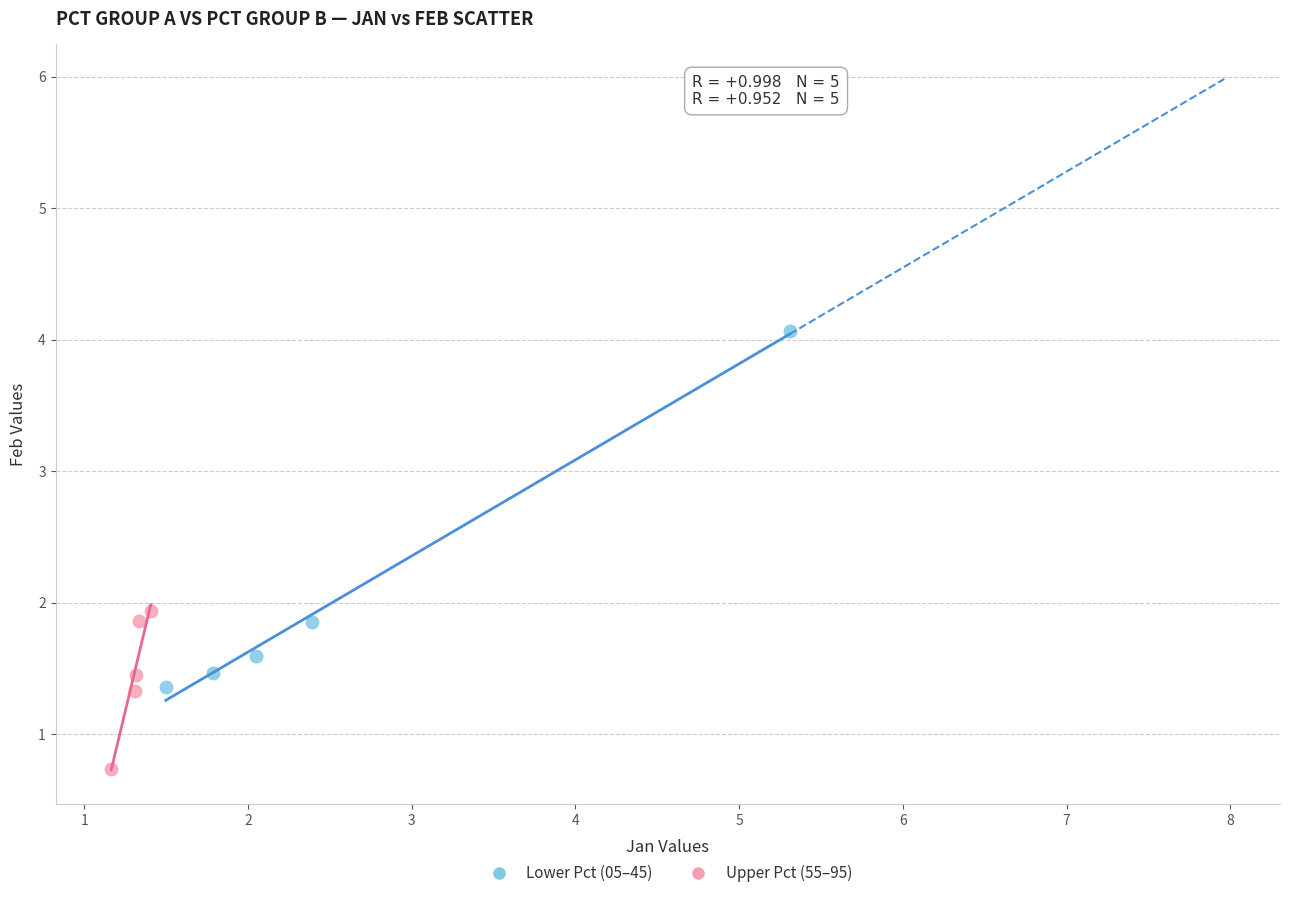

Which series reaches the minimum Y coordinate?

Upper Pct (55–95)